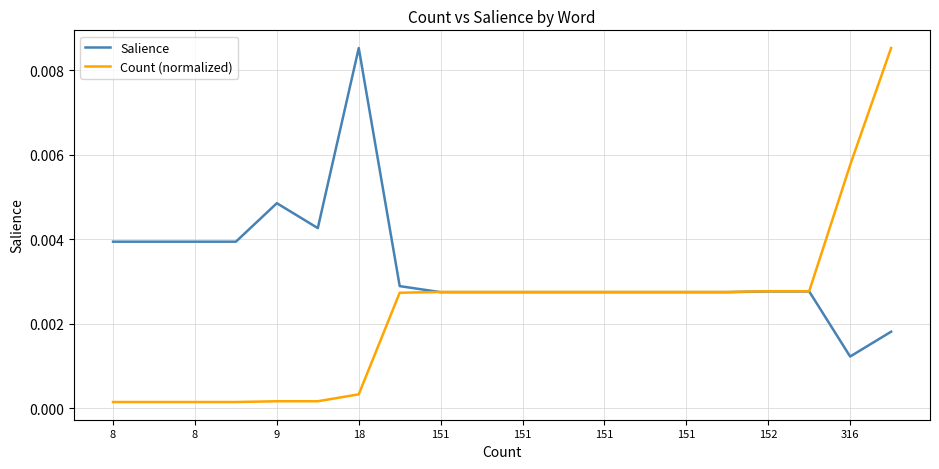

Which series has the largest range (max minus min)?

Count (normalized)